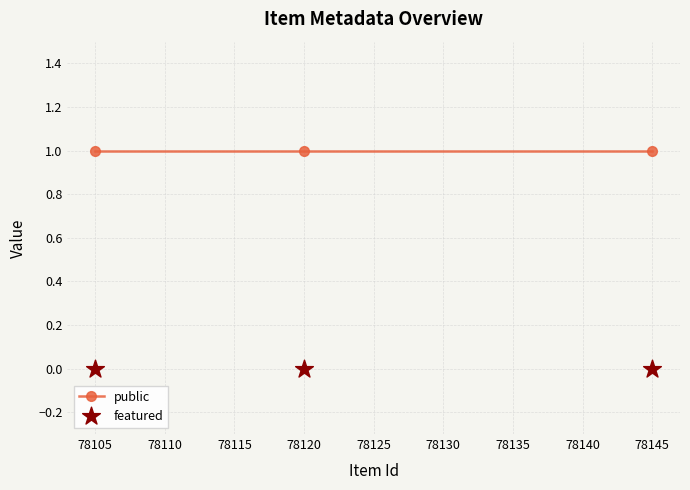

Is the value of featured at 78105 greater than the value of public at 78145?

No